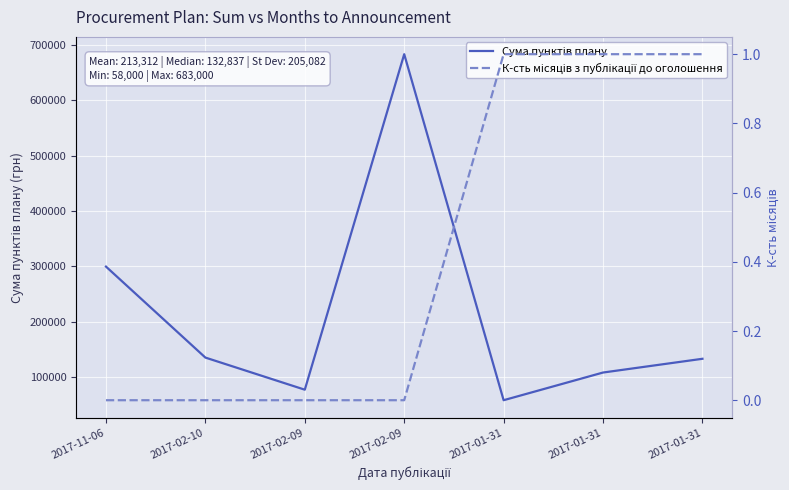

Read the К-сть місяців з публікації до оголошення value at 2017-01-31.

1.0